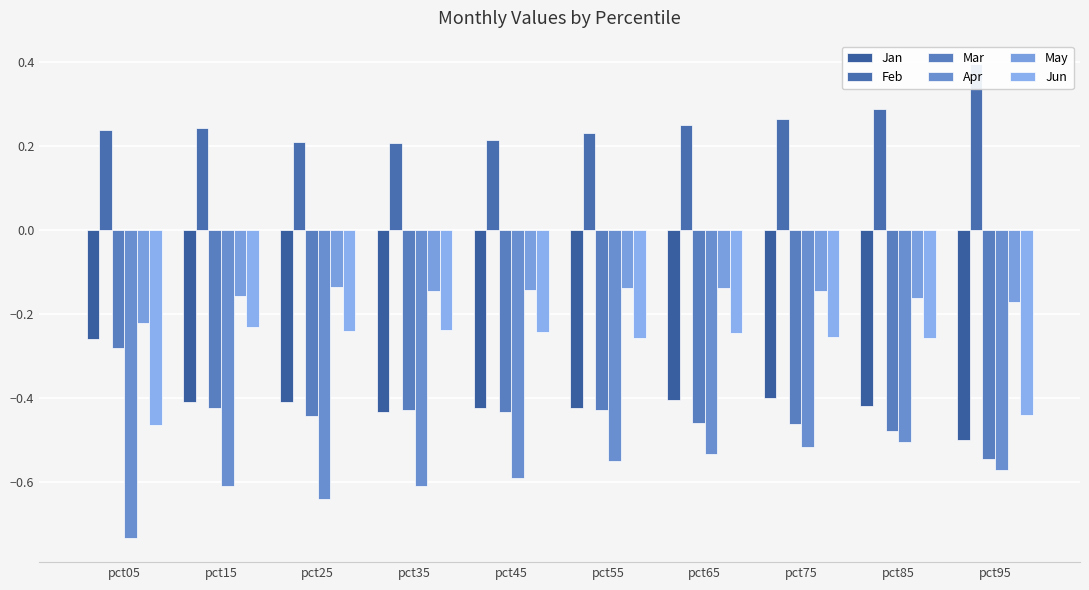

Which series changed the most between pct15 and pct75?

Apr